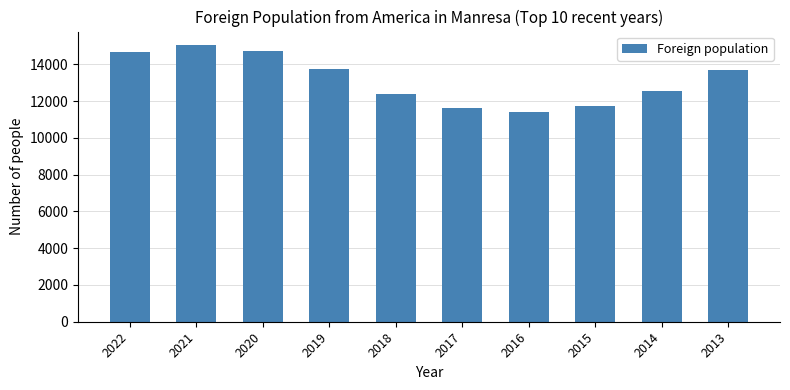

What is the average value?

13149